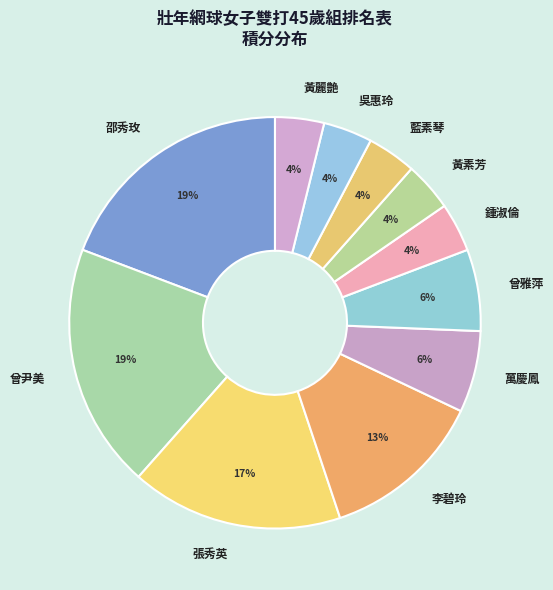

Do 李碧玲 and 黃素芳 together represent more than half of the pie?

No